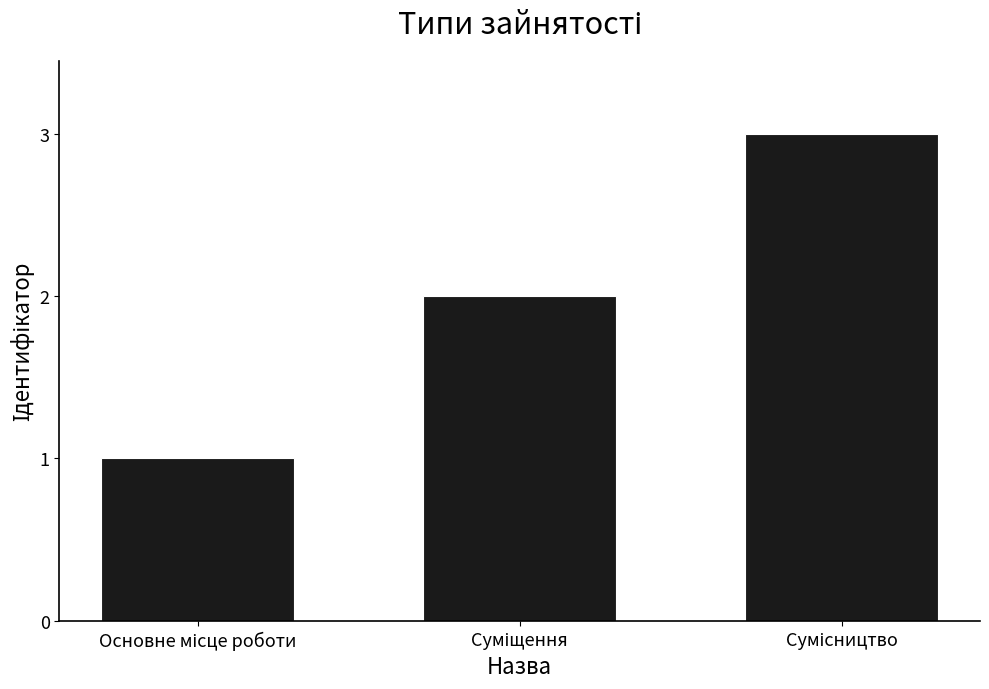

What is the greatest value displayed?

3